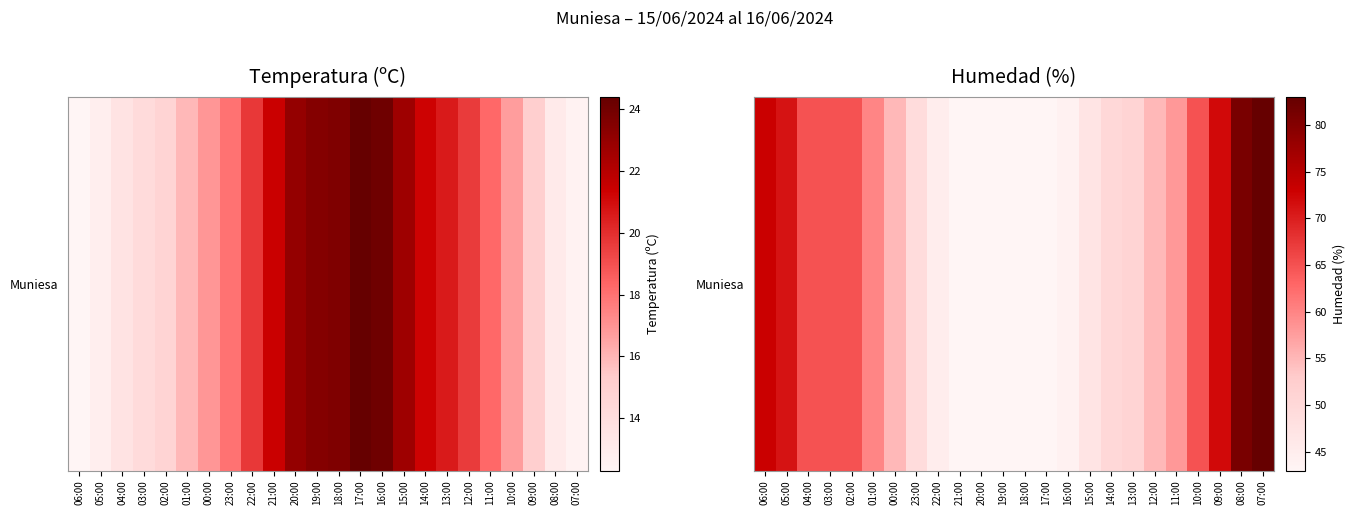

How many categories are shown in the chart?

24